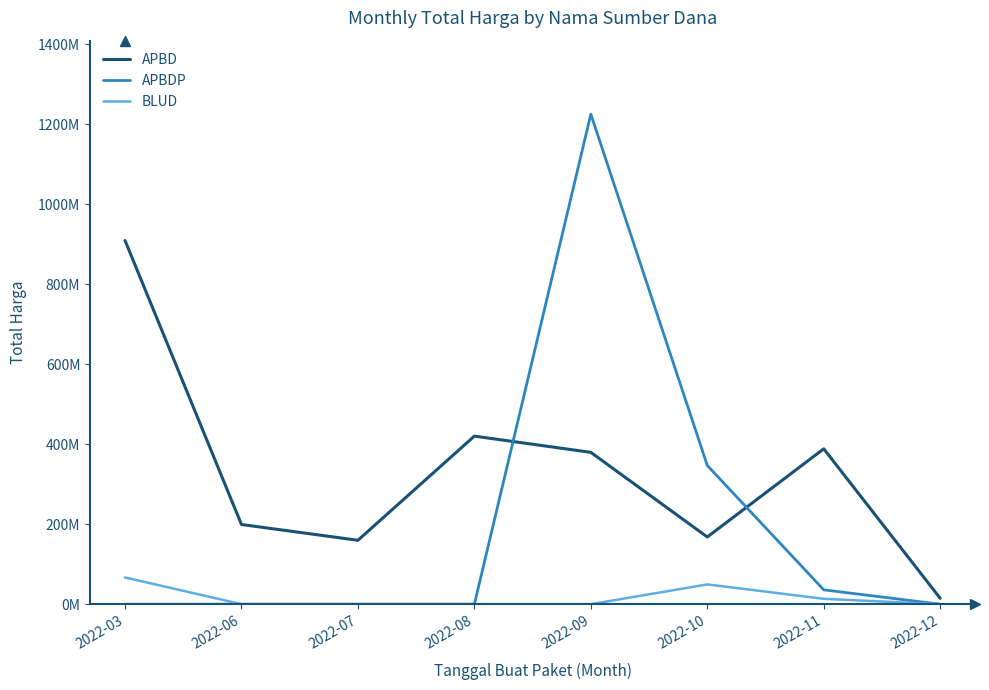

What is the difference between the APBDP values at 2022-11 and 2022-08?

35893000